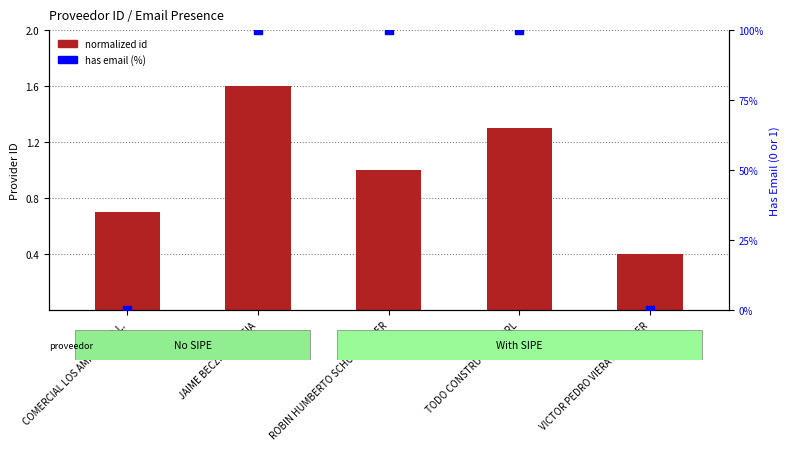

At how many categories does at least one series exceed 95?

3